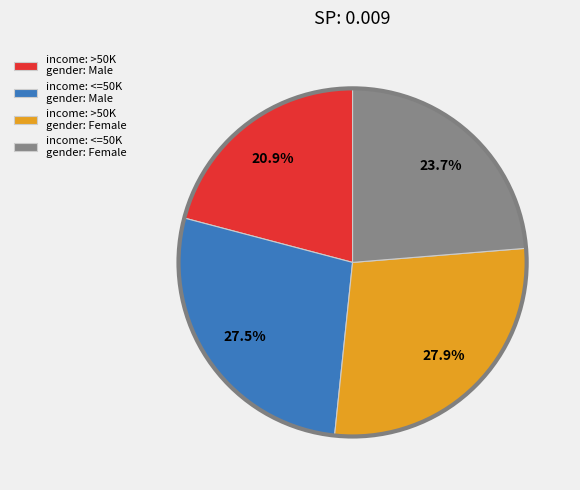

To the nearest percent, what is the average slice percentage?

25%